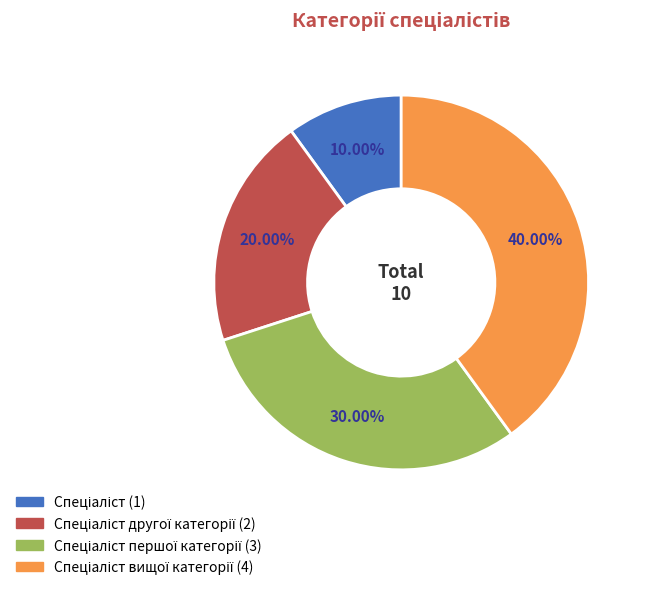

To the nearest percent, what is the average slice percentage?

25%